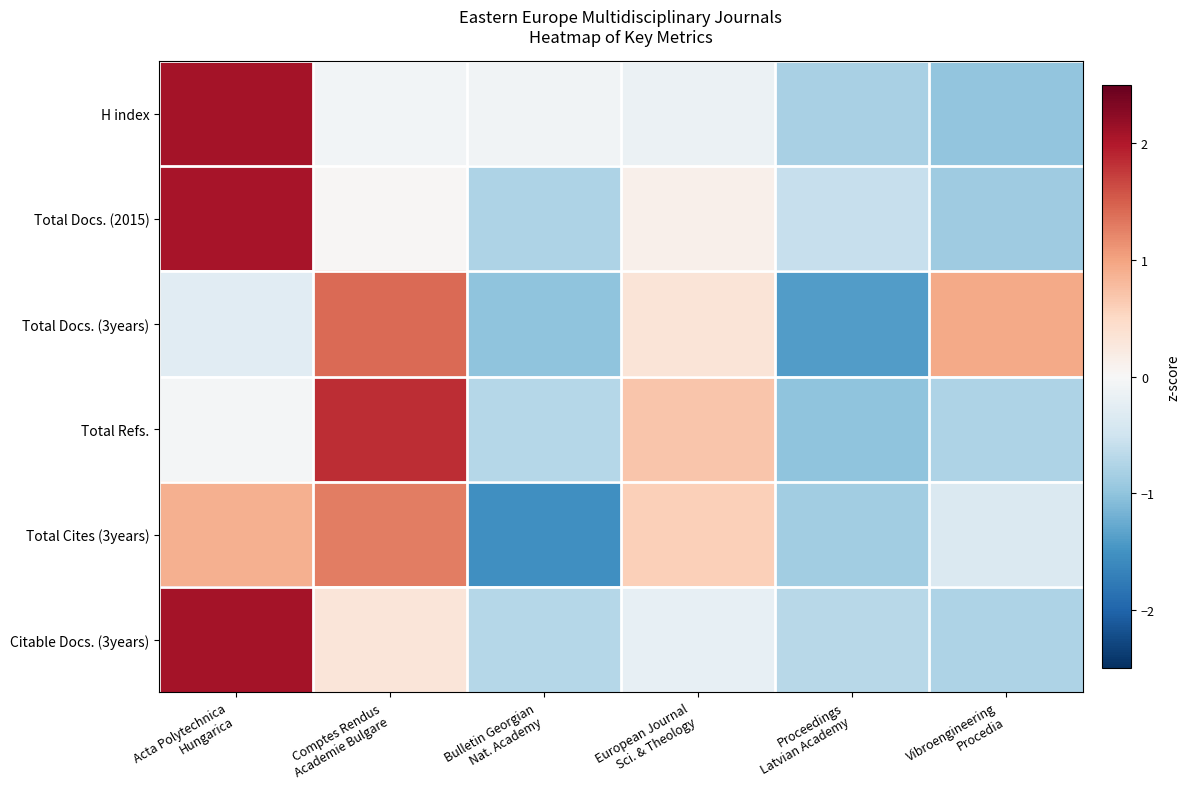

What is the maximum value shown in the chart?

2.1